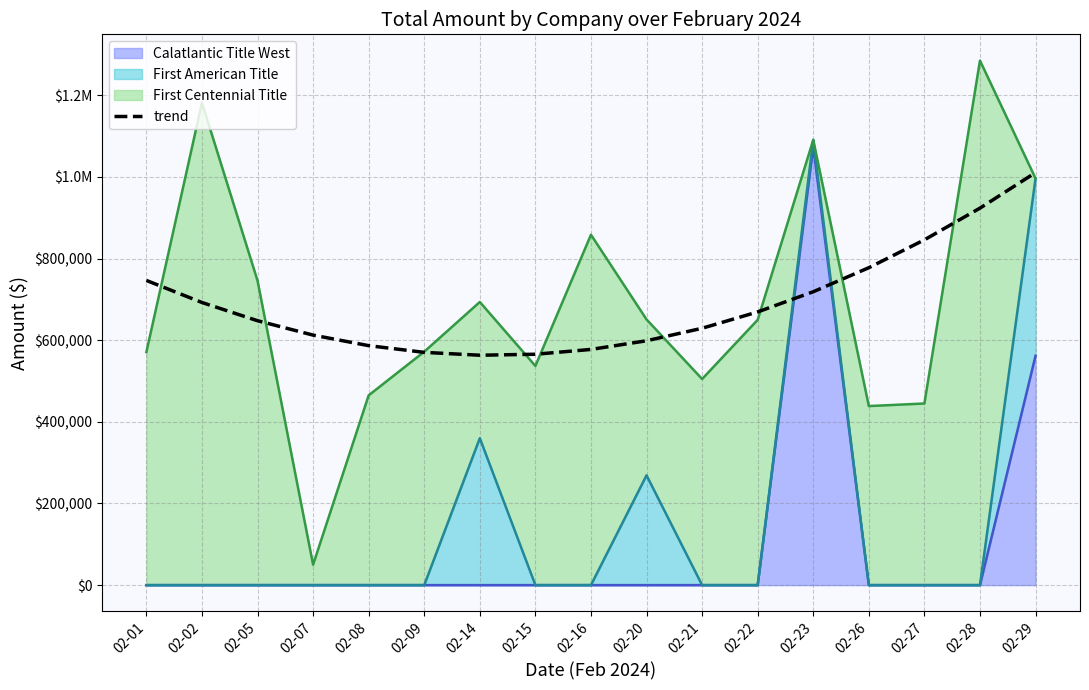

Reading right to left, extract all data points from this chart.

1010815.0	923707.6	846012.4	777729.3	718858.5	669399.9	629353.5	598719.4	577497.4	565687.7	563290.1	570304.8	586731.7	612570.8	647822.1	692485.6	746561.3